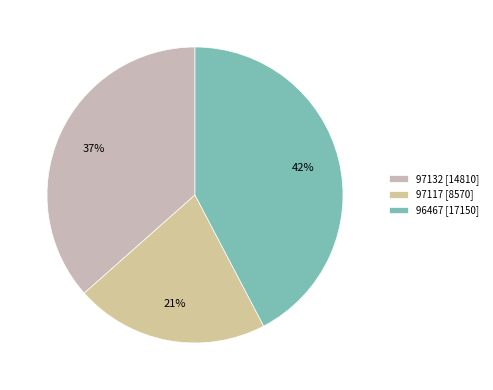

Is it true that 97132 [14810] is 27% of the pie?

False